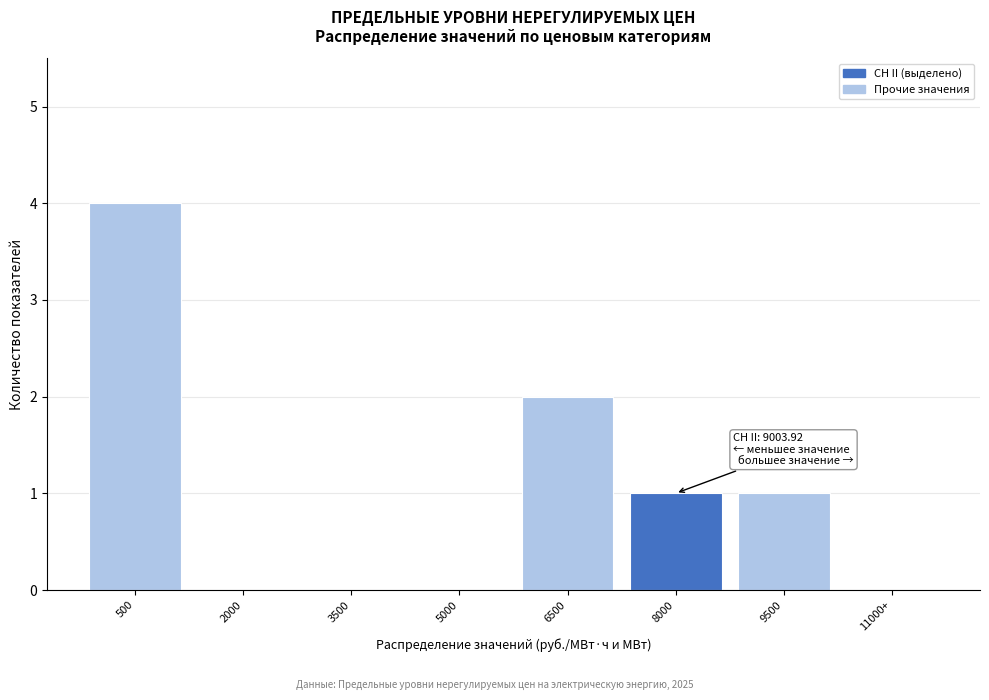

Reading left to right, list all the values displayed in this chart.

500=4	2000=0	3500=0	5000=0	6500=2	8000=1	9500=1	11000+=0